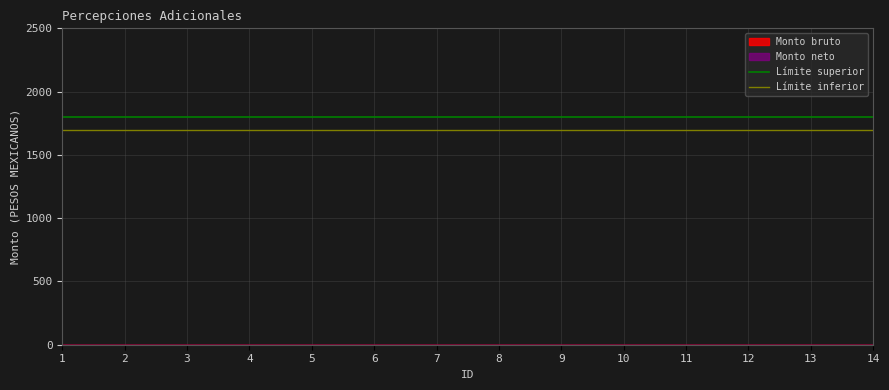

What is the approximate value of Límite inferior at 2?

1700